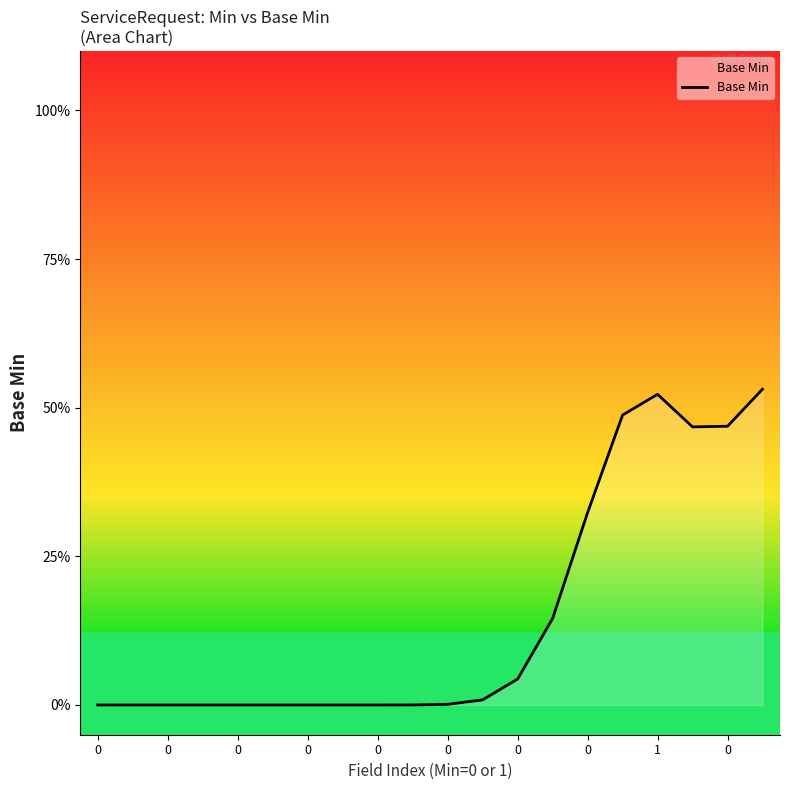

Reading right to left, what are all the values shown in this chart?

0.5	0.5	0.5	0.5	0.5	0.3	0.1	0.0	0.0	0.0	0.0	0.0	0.0	0.0	0.0	0.0	0.0	0.0	0.0	0.0